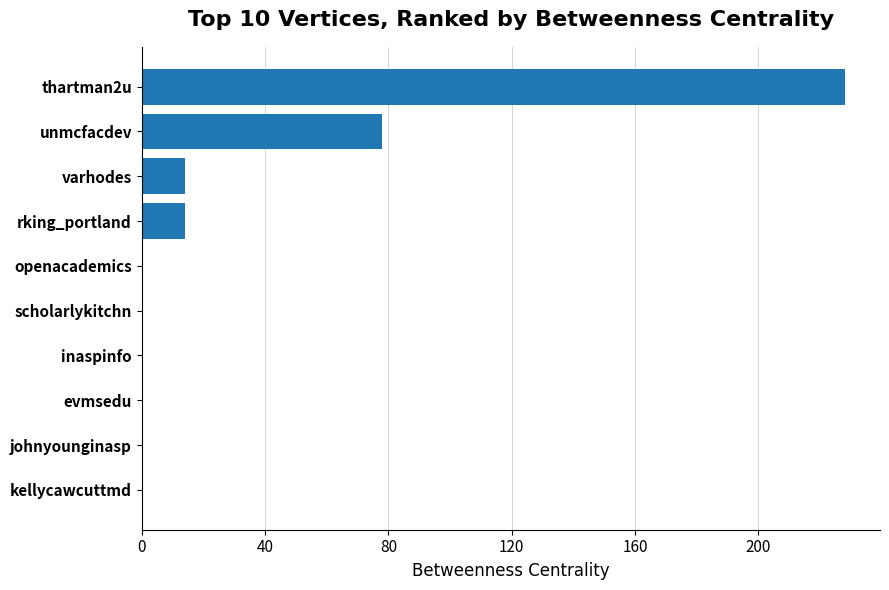

The value at unmcfacdev is 35. True or false?

False